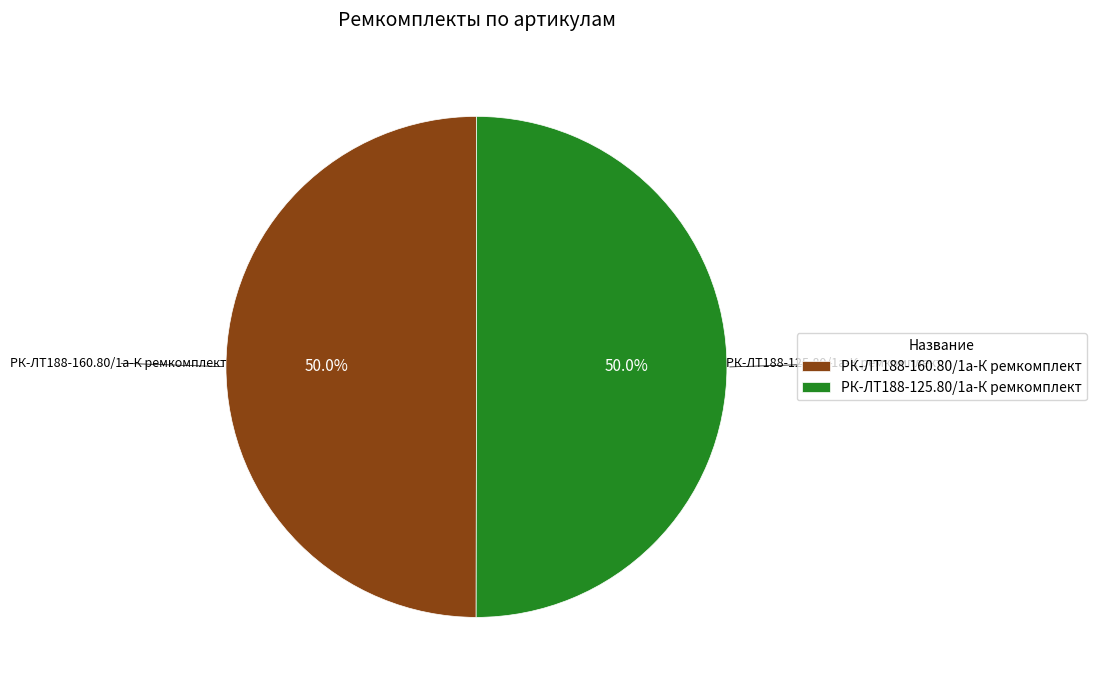

To the nearest percent, what is the average slice percentage?

50%